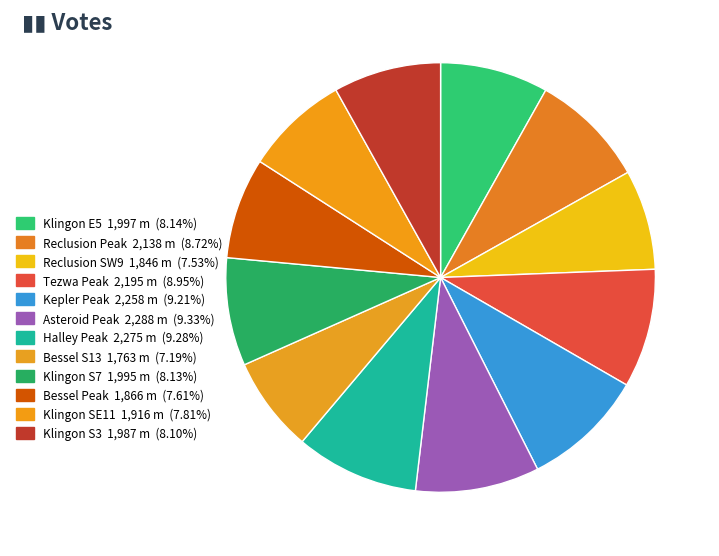

Which slice is the smallest?

Bessel S13